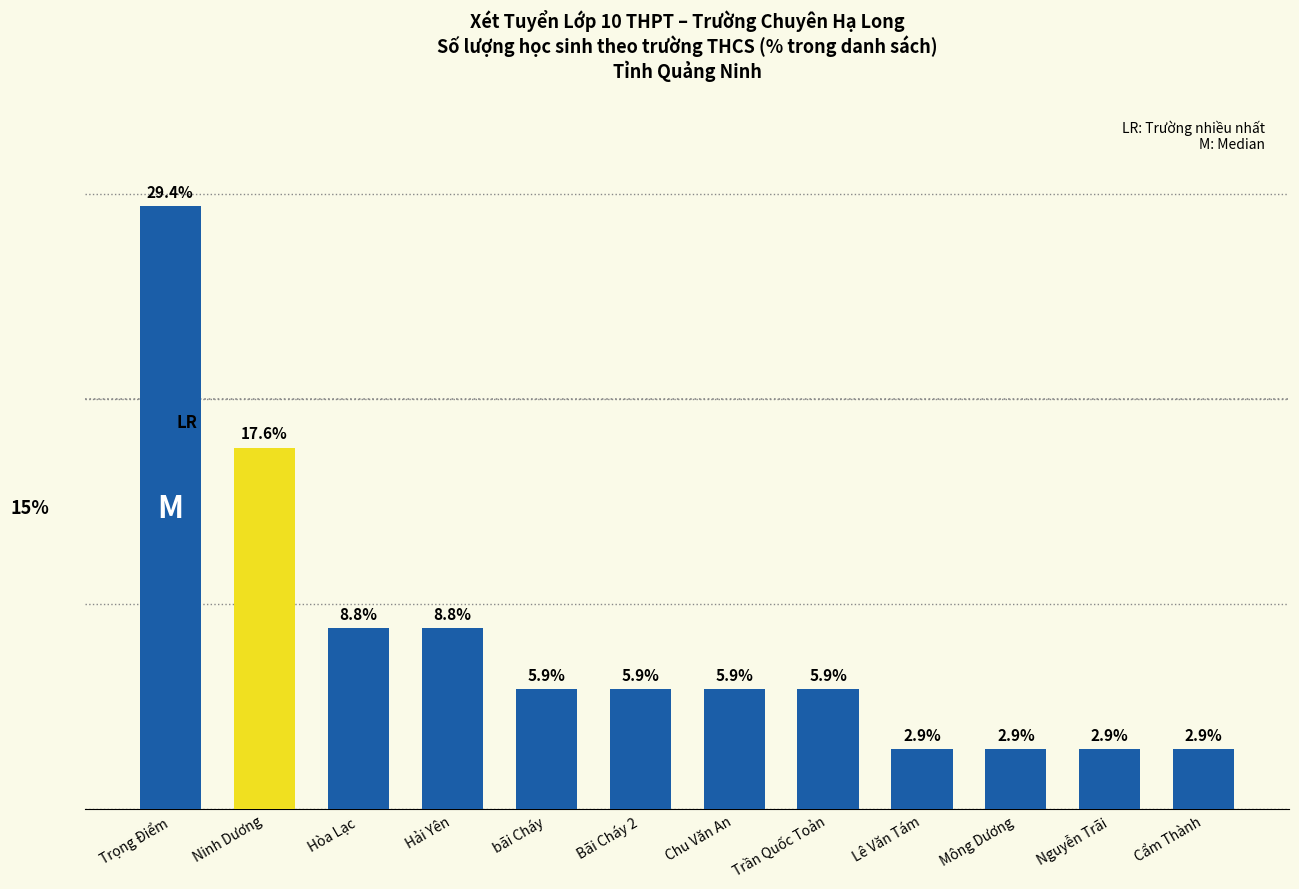

What is the label of the 12th bar from the left?

Cẩm Thành